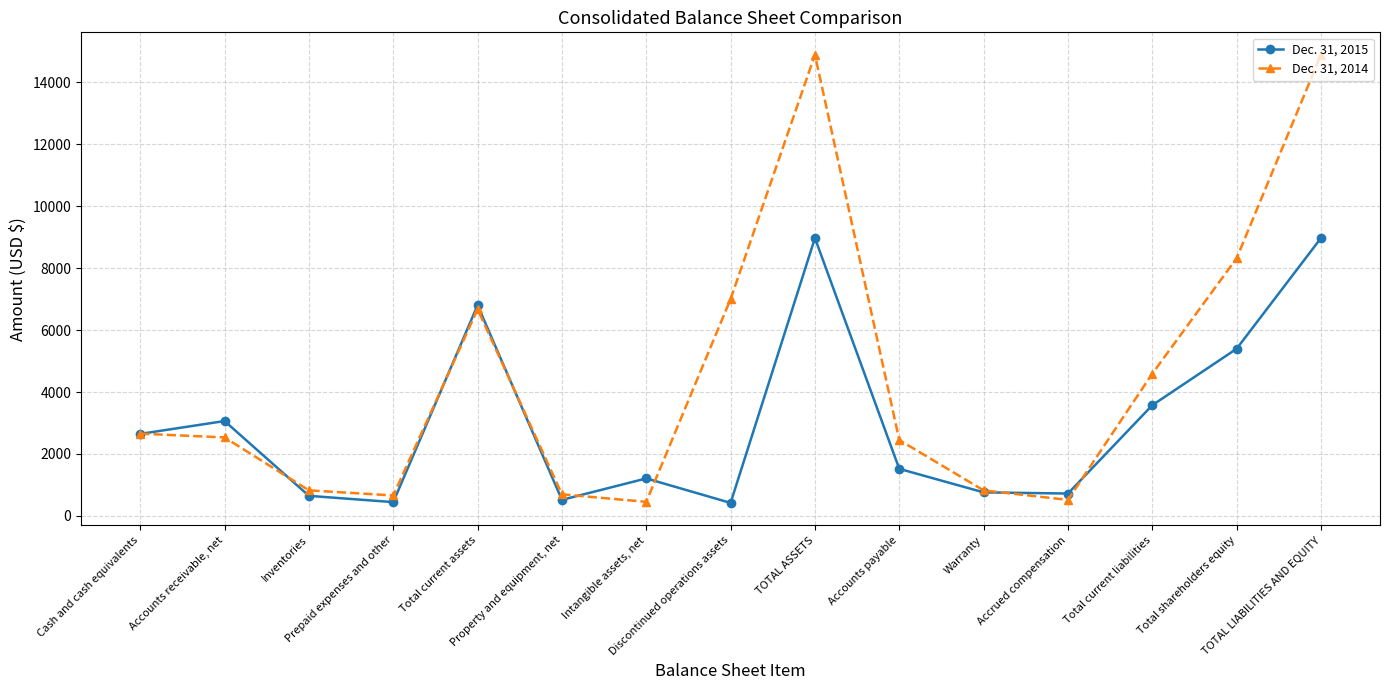

List the series in order of their overall mean, highest first.

Dec. 31, 2014, Dec. 31, 2015